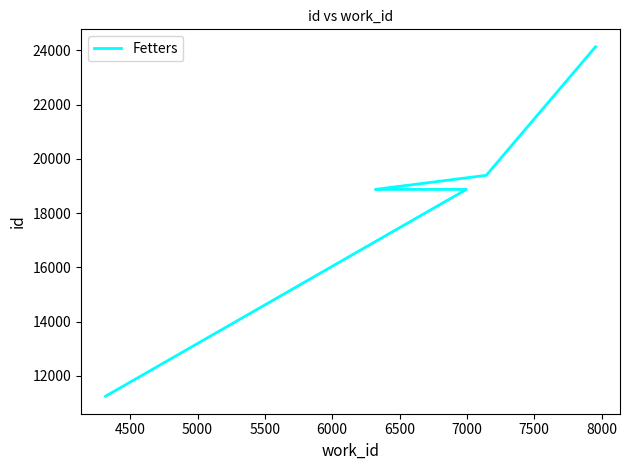

Does the chart display data point markers on the line(s)?

No